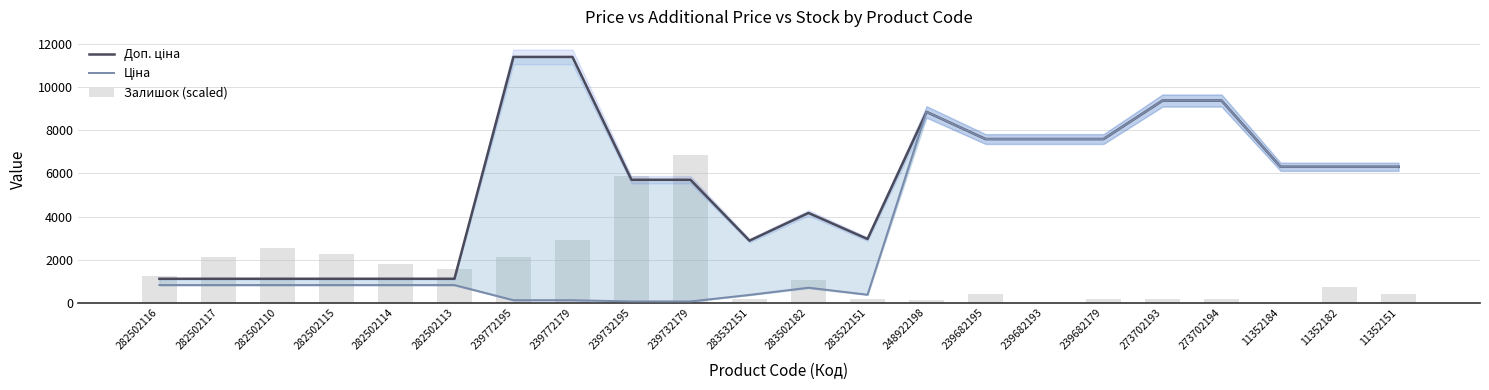

What is the difference between the highest and lowest values at 282502117?

1314.0